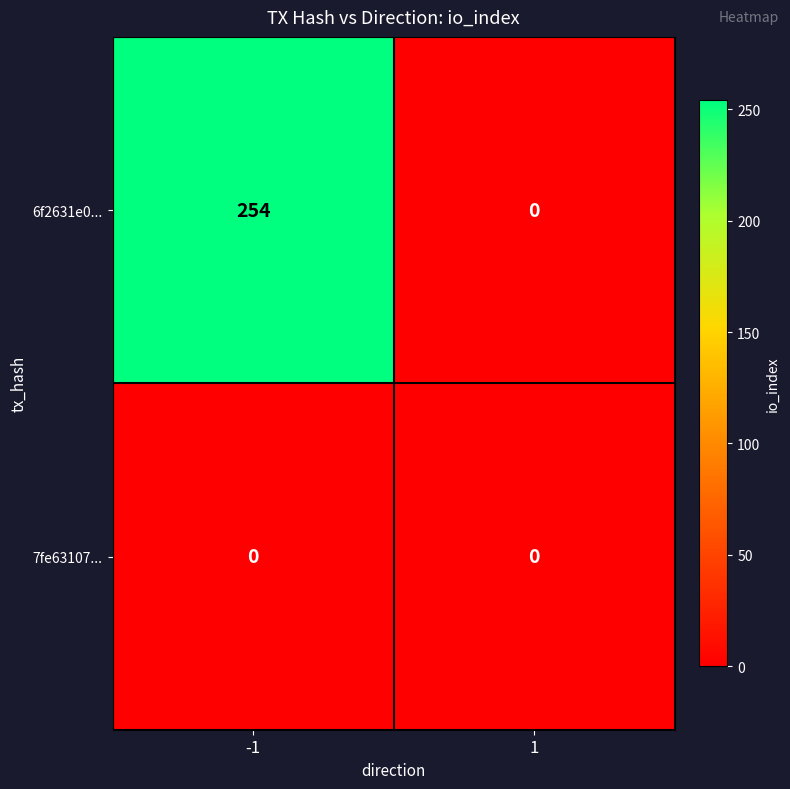

At how many categories does at least one series exceed 45?

1